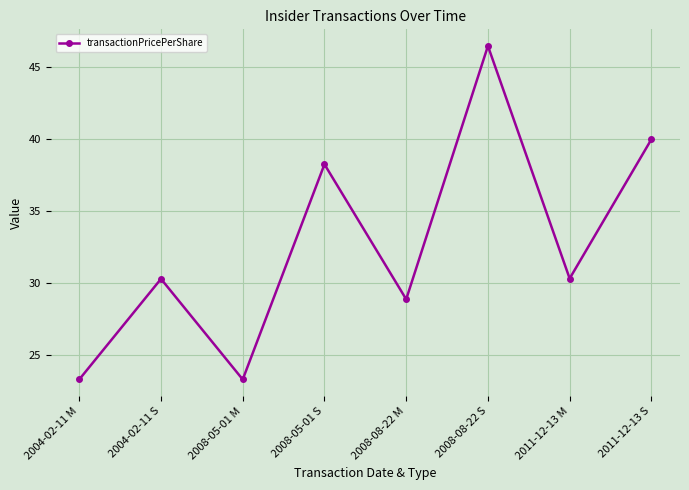

What is the label of the 4th point from the left?

2008-05-01 S